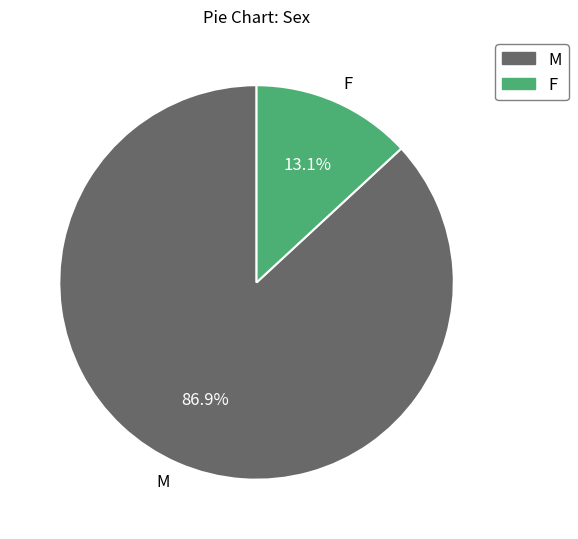

True or false: F accounts for 13% of the total.

True